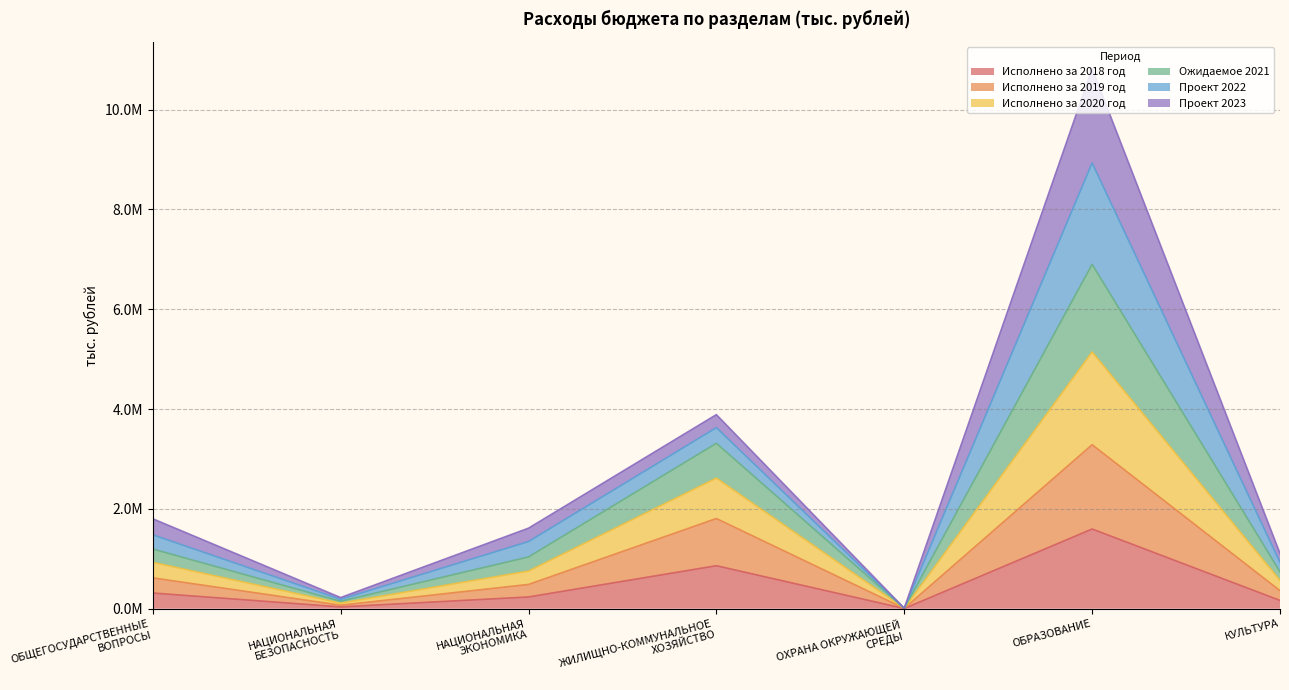

At which category does Исполнено за 2019 год reach its first local peak?

ЖИЛИЩНО-КОММУНАЛЬНОЕ
ХОЗЯЙСТВО